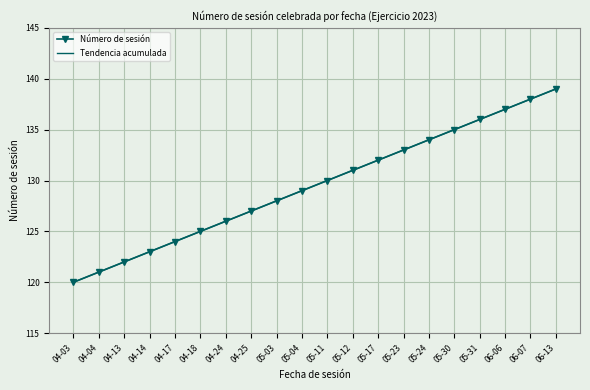

True or false: Tendencia acumulada and Número de sesión cross at least once.

False